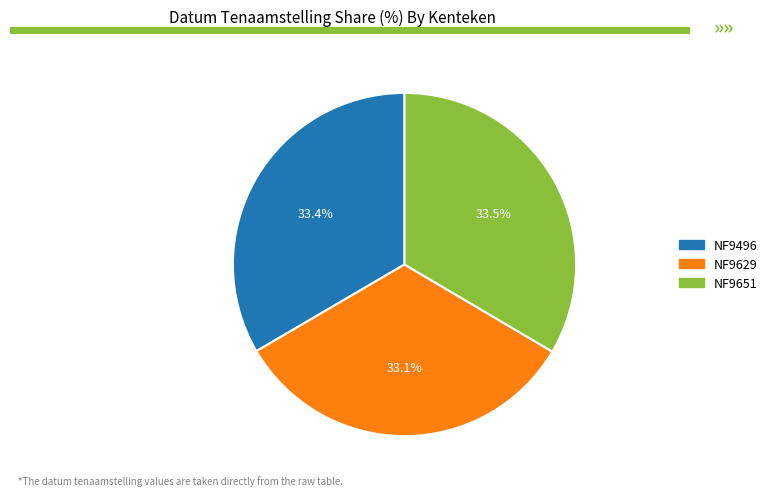

How many segments does this pie chart have?

3